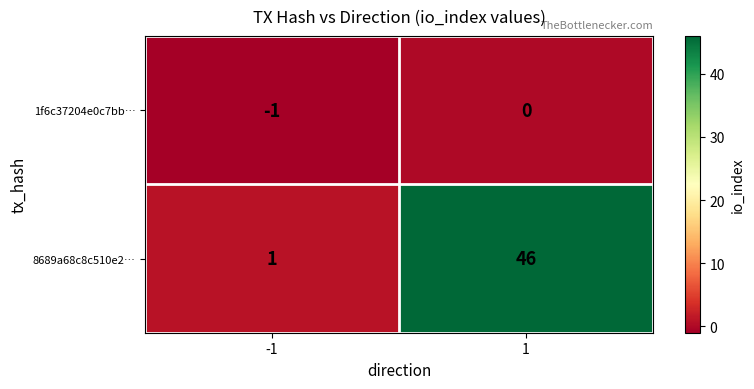

Reading left to right, list all the values displayed in this chart.

1f6c37204e0c7bb…: -1=-1	1=0
8689a68c8c510e2…: -1=1	1=46